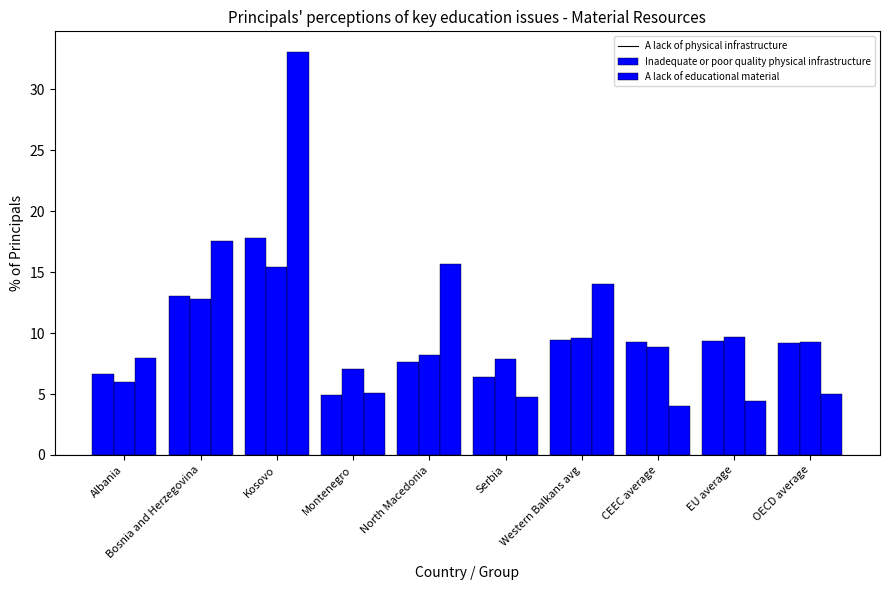

What is the label of the 1st bar from the left?

Albania